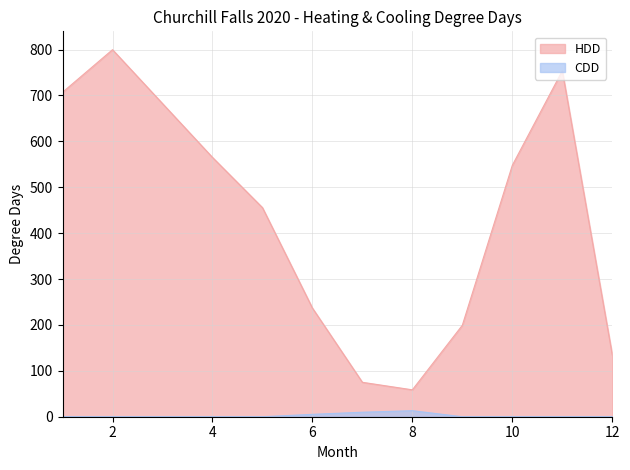

Between 9 and 12, which is larger?

9